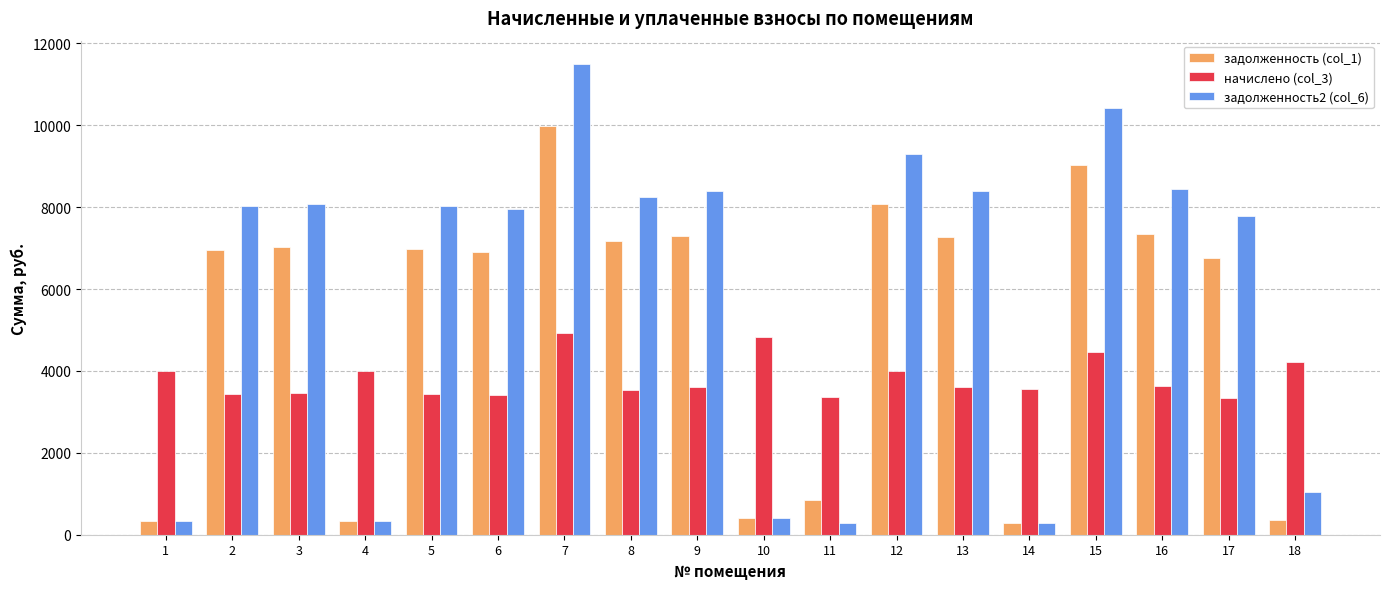

Rank the series by their average value, from lowest to highest.

начислено (col_3), задолженность (col_1), задолженность2 (col_6)